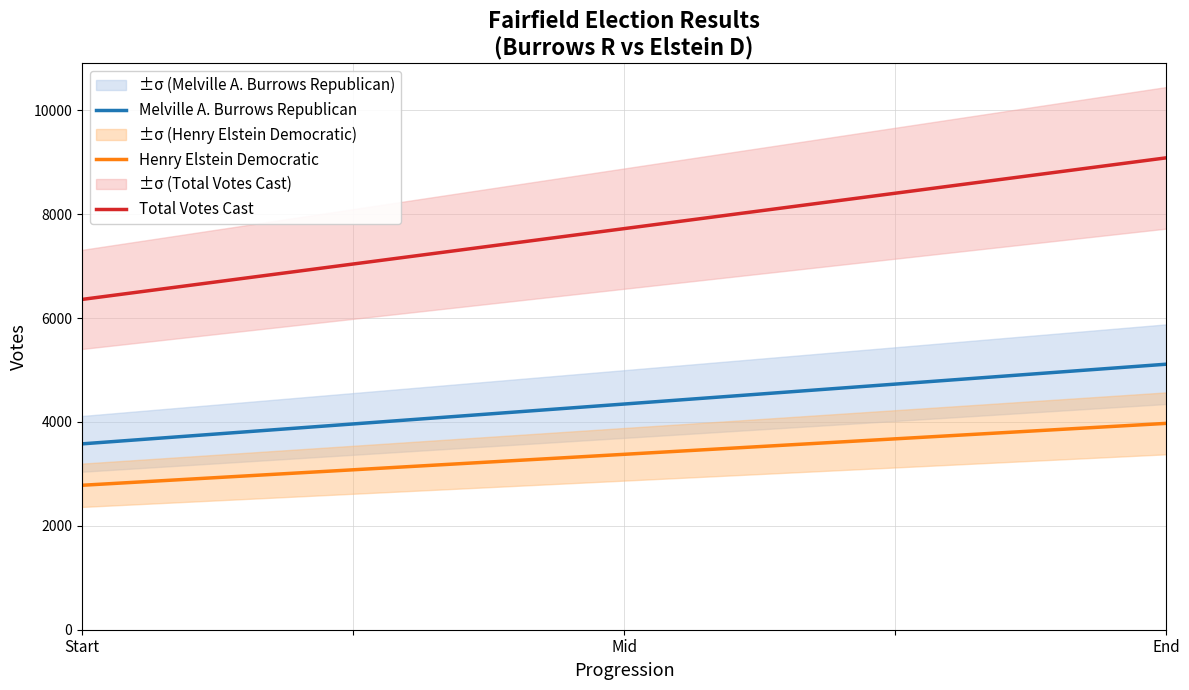

At which label does Total Votes Cast reach its minimum?

Start